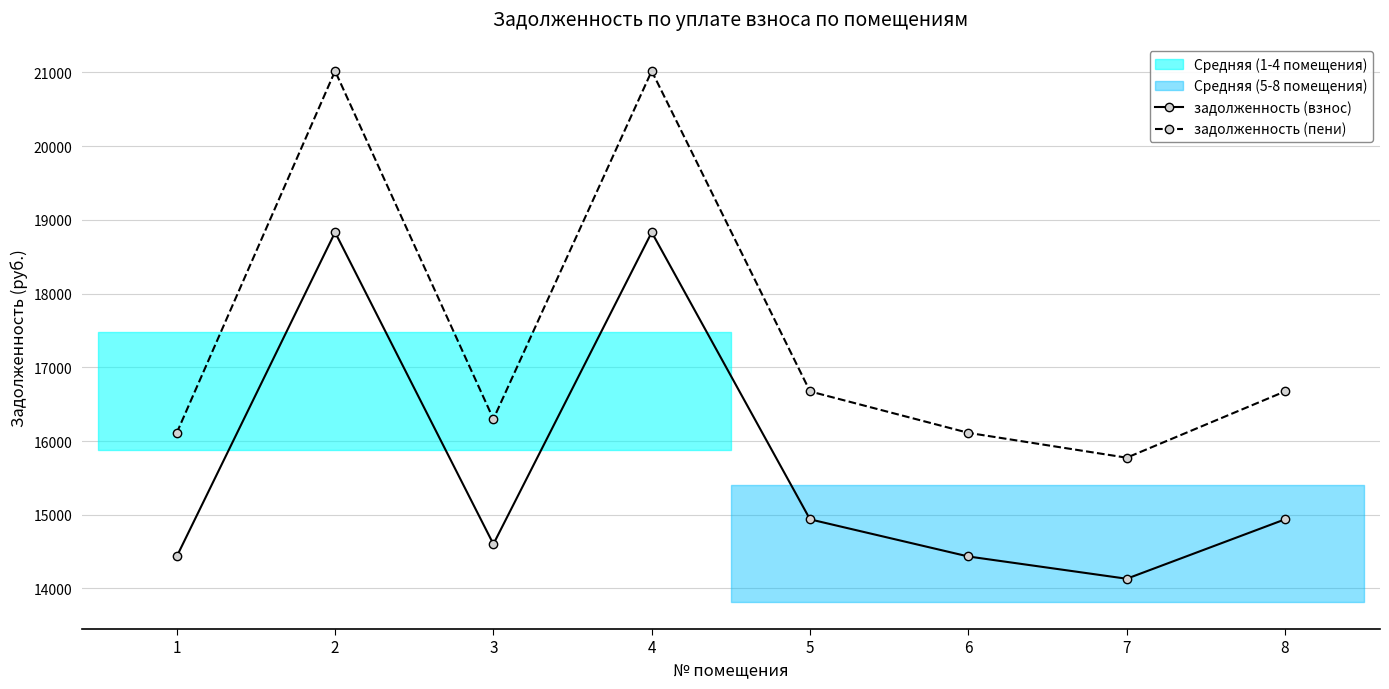

True or false: задолженность (взнос) and задолженность (пени) cross at least once.

False